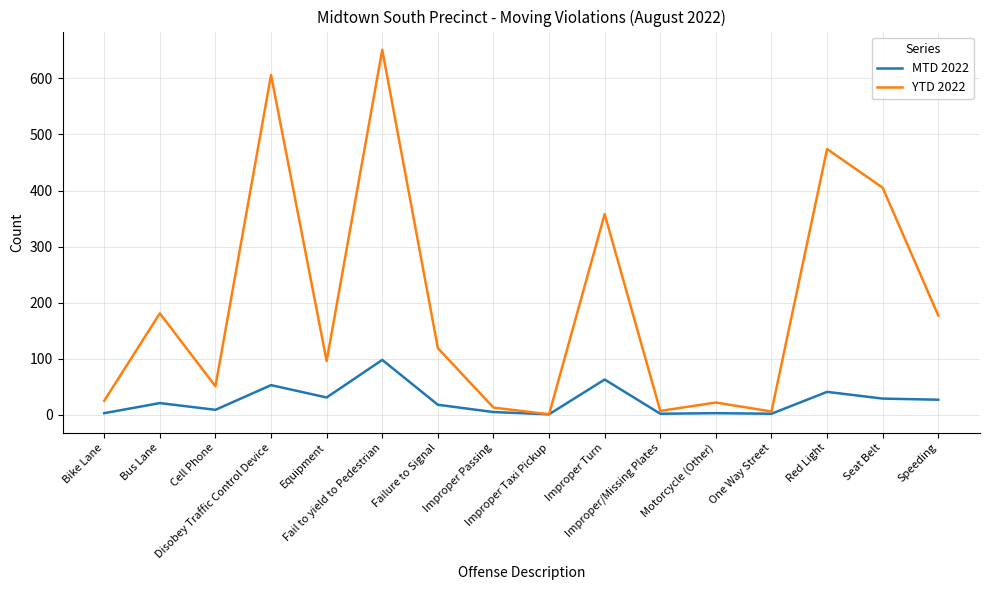

Is it true that MTD 2022 equals 53 at Disobey Traffic Control Device?

True